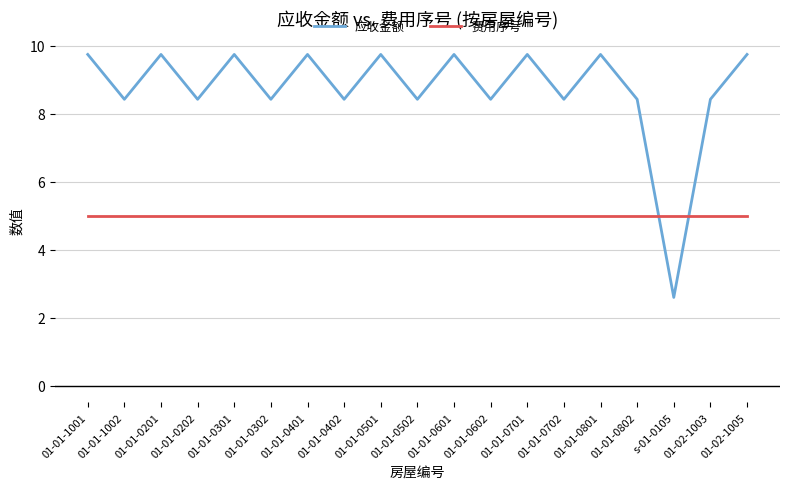

Between which two adjacent categories do 费用序号 and 应收金额 first intersect?

01-01-0802 and s-01-0105